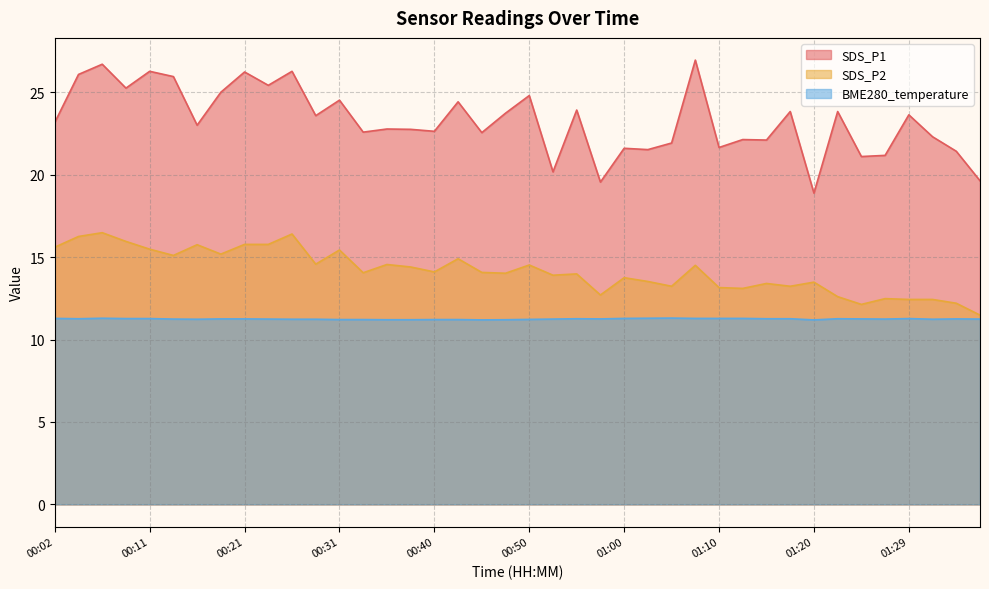

Which series has the largest total across all categories?

SDS_P1